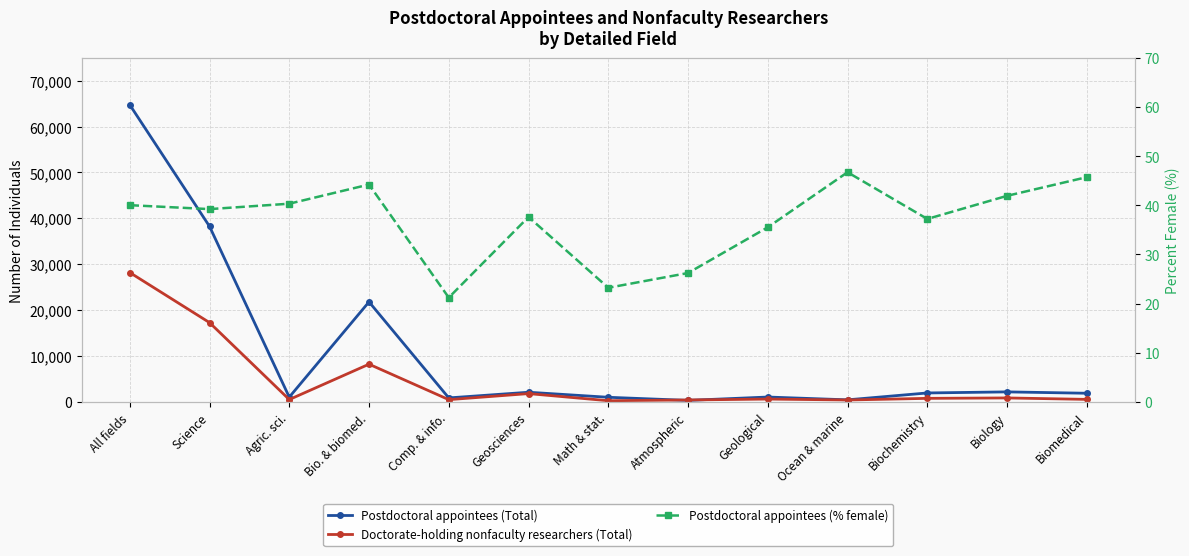

How many intersections are there between Doctorate-holding nonfaculty researchers (Total) and Postdoctoral appointees (Total)?

2